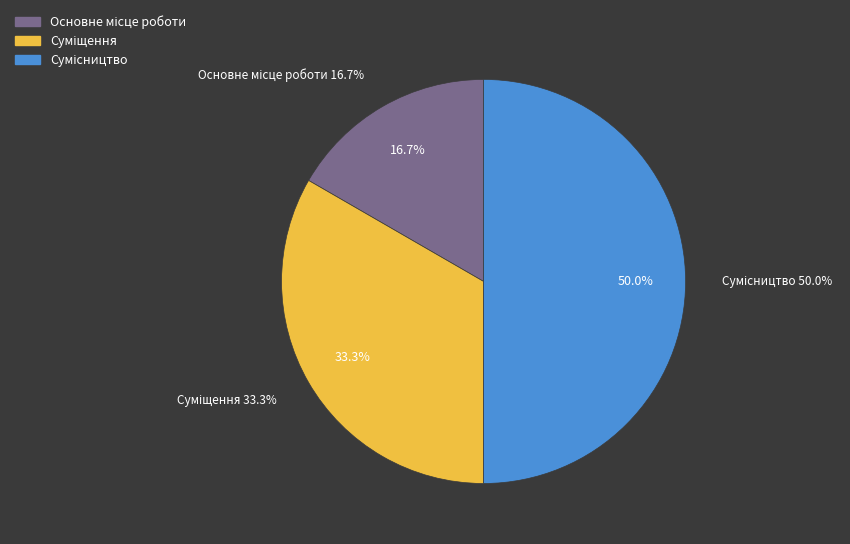

Which slice is the smallest?

Основне місце роботи